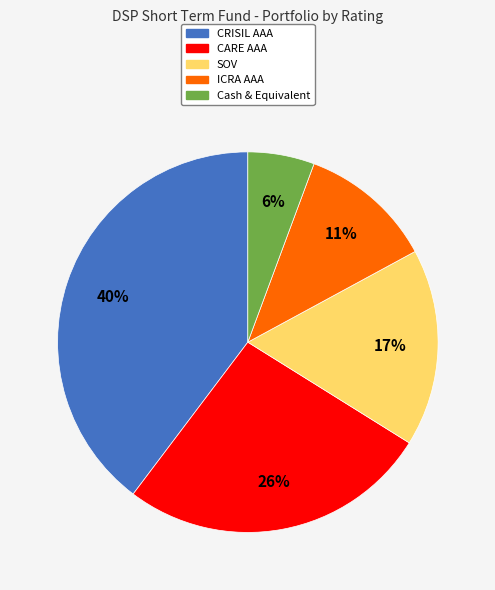

To the nearest percent, what is the difference between the largest and smallest slice percentages?

34%